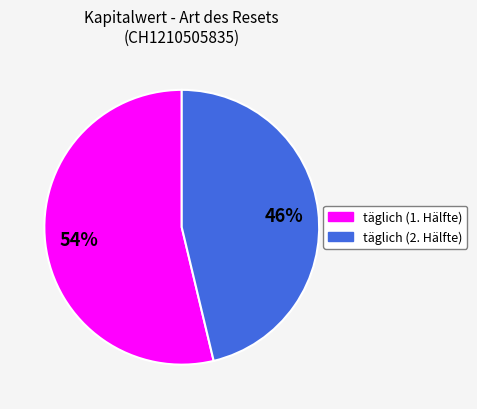

To the nearest percent, what is the average slice percentage?

50%